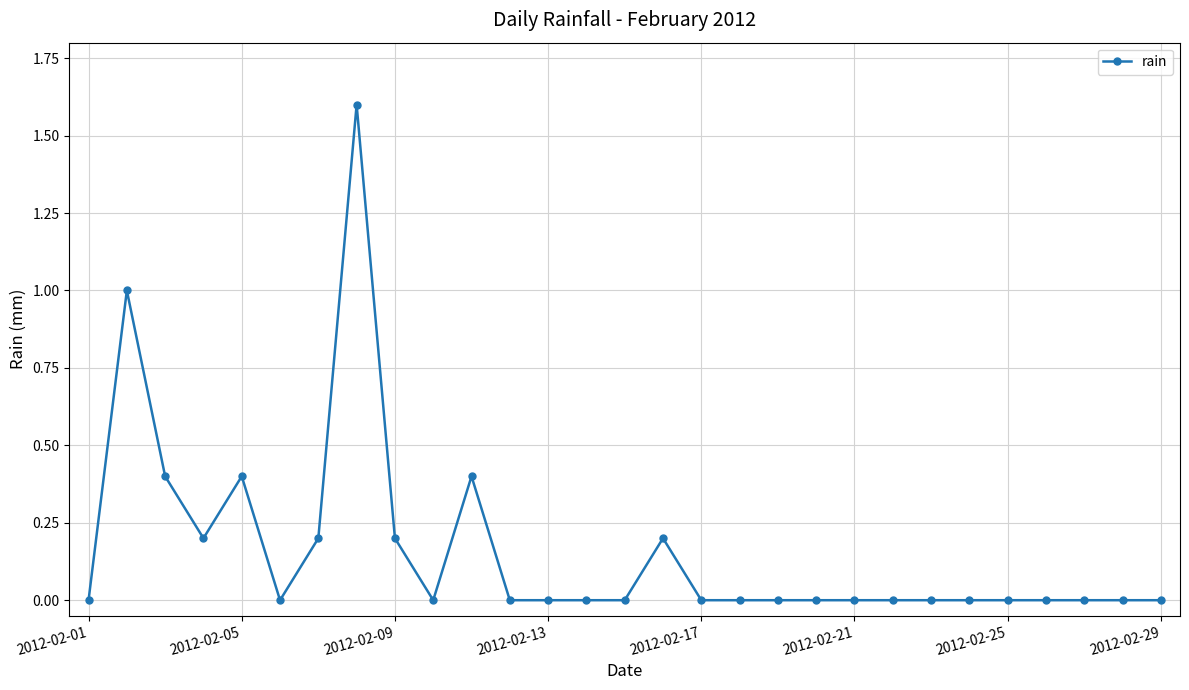

Reading right to left, extract all data points from this chart.

0.0	0.0	0.0	0.0	0.0	0.0	0.0	0.0	0.0	0.0	0.0	0.0	0.0	0.2	0.0	0.0	0.0	0.0	0.4	0.0	0.2	1.6	0.2	0.0	0.4	0.2	0.4	1.0	0.0